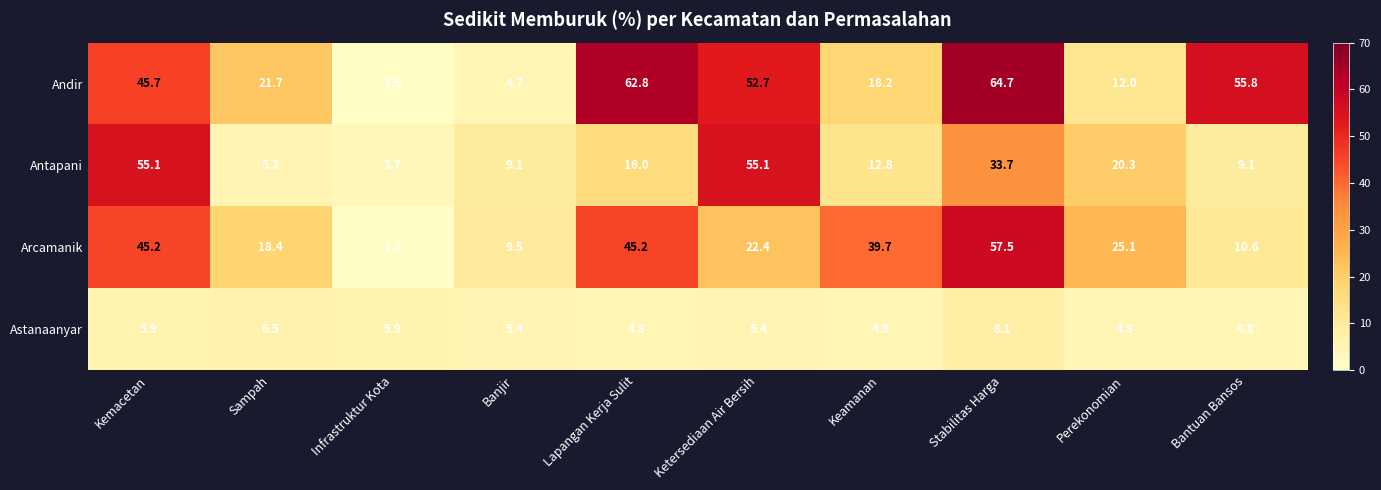

The Astanaanyar series shows 9.1 at Sampah. True or false?

False